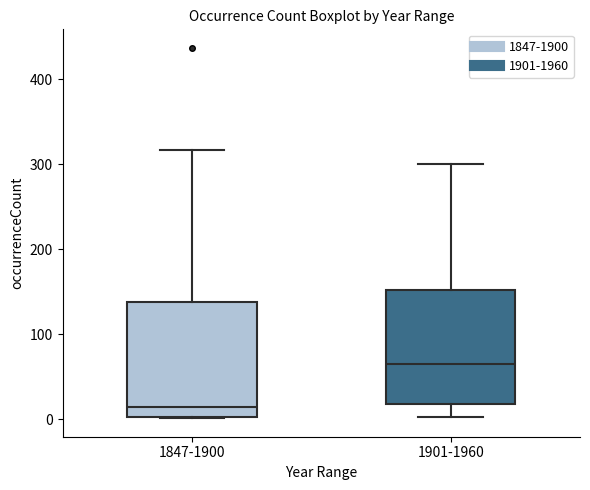

Reading left to right, transcribe this box plot: for each box, give where its median line is, the range the box spans, and where its two whiskers end, as read against the y-axis. The values are not printed on the chart, so give them approximately, as read against the axis.

1847-1900: median 10, box 0 to 140, whiskers 0 to 320
1901-1960: median 70, box 20 to 150, whiskers 0 to 300